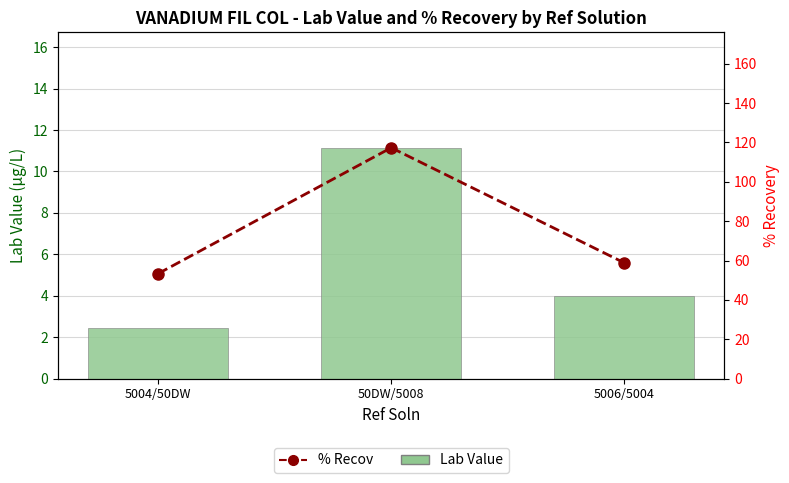

How many groups of bars are there?

3